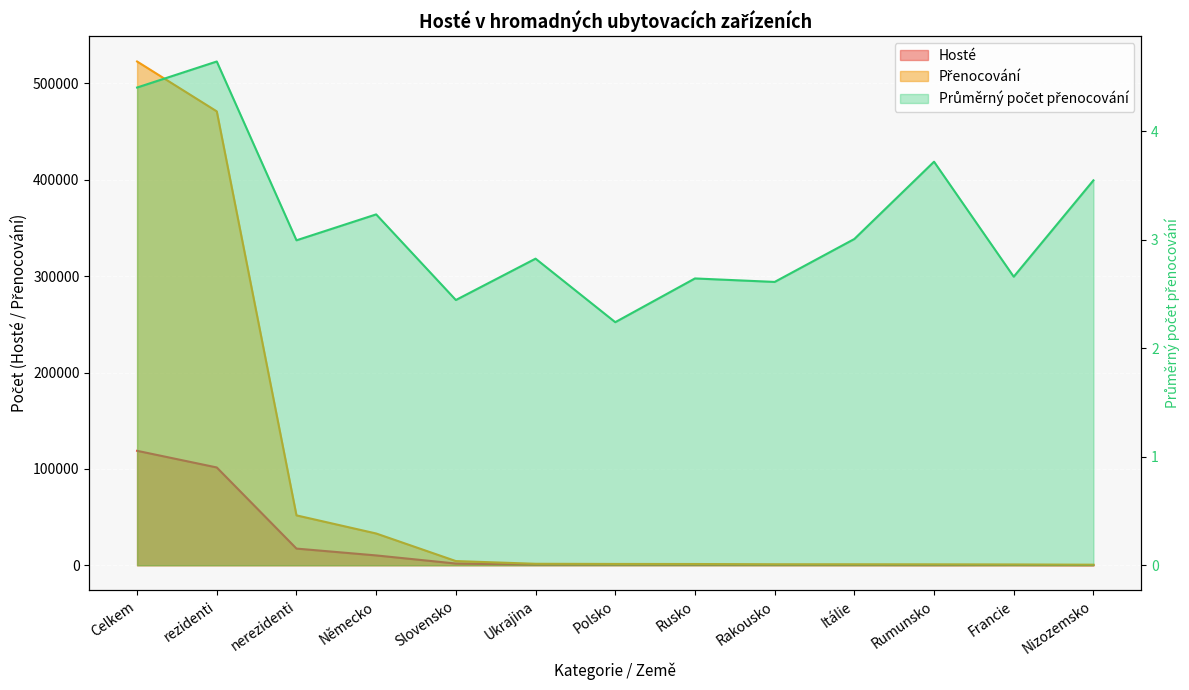

What is the label of the 13th point from the left?

Nizozemsko